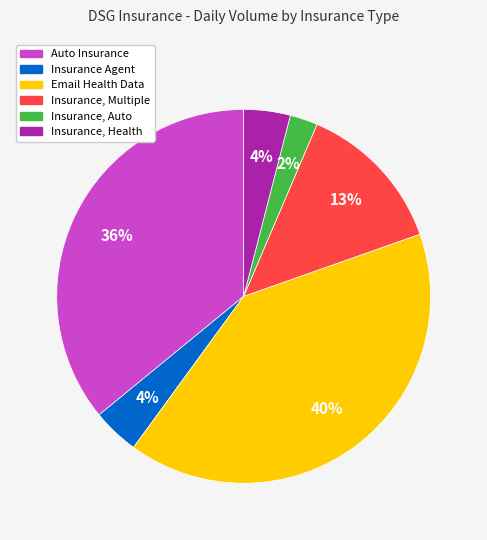

Does Insurance, Multiple account for over 50% of the chart?

No